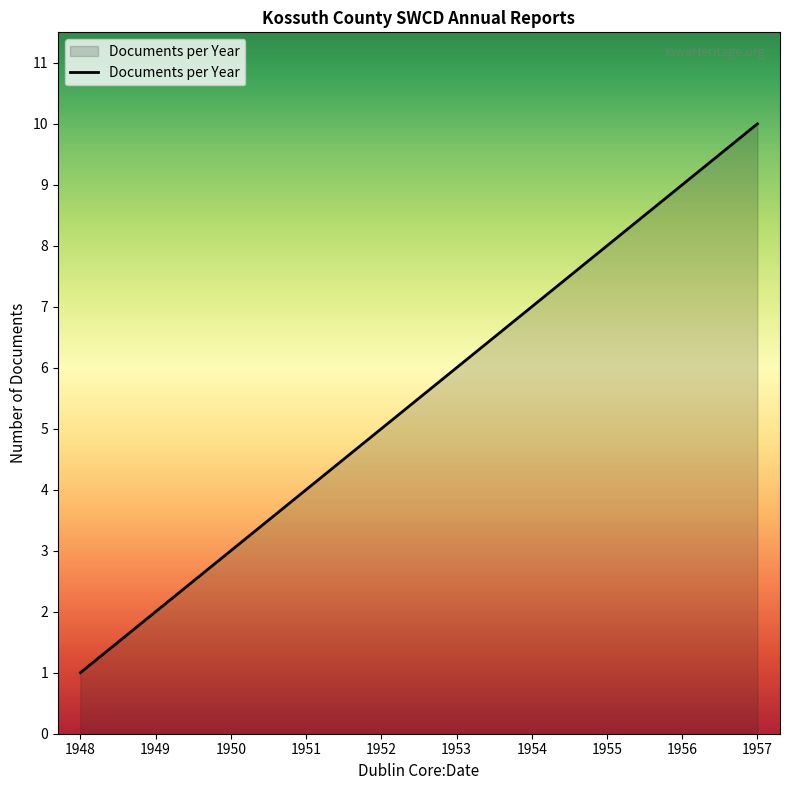

The chart shows a value of 8 at 1955. True or false?

True